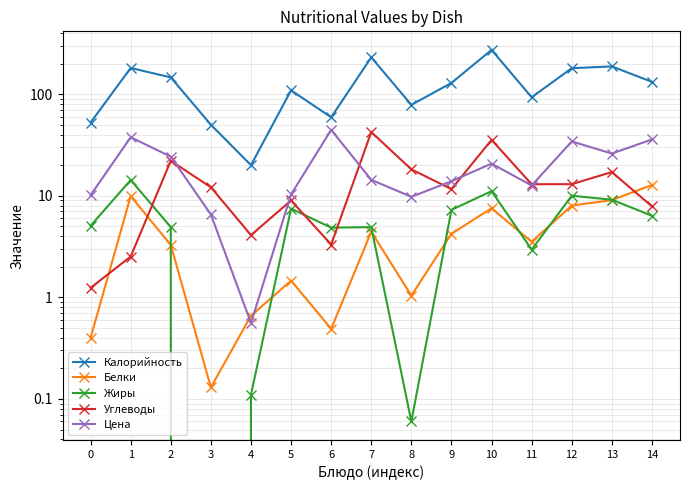

How many values in the Углеводы series are below 12?

7